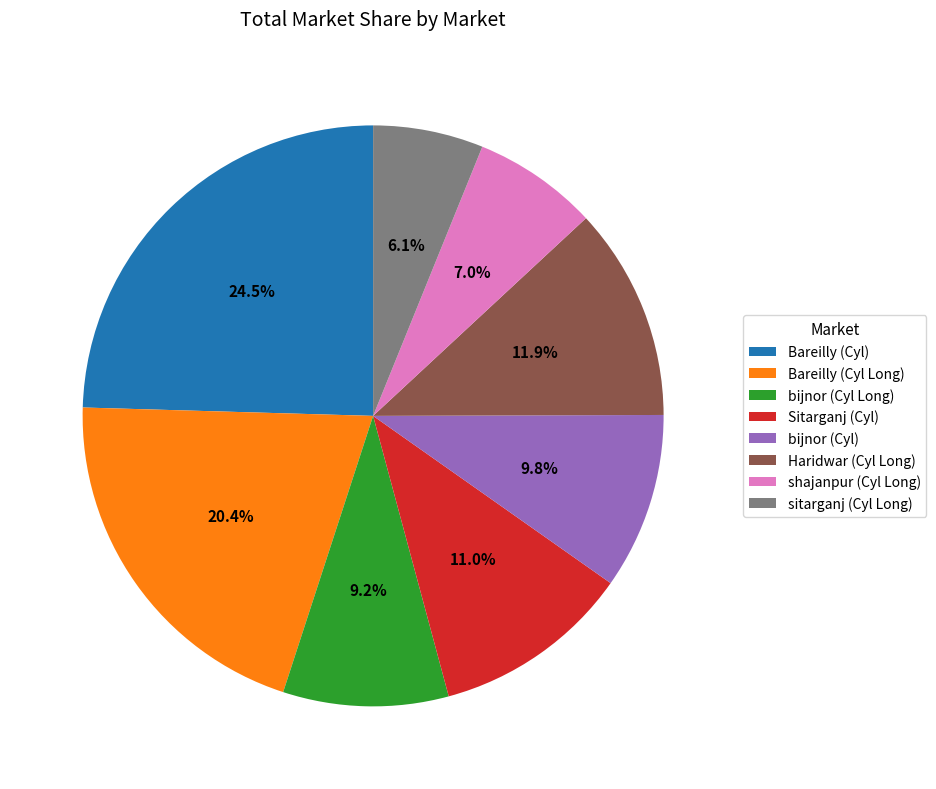

Rank the categories by value from lowest to highest.

sitarganj (Cyl Long), shajanpur (Cyl Long), bijnor (Cyl Long), bijnor (Cyl), Sitarganj (Cyl), Haridwar (Cyl Long), Bareilly (Cyl Long), Bareilly (Cyl)